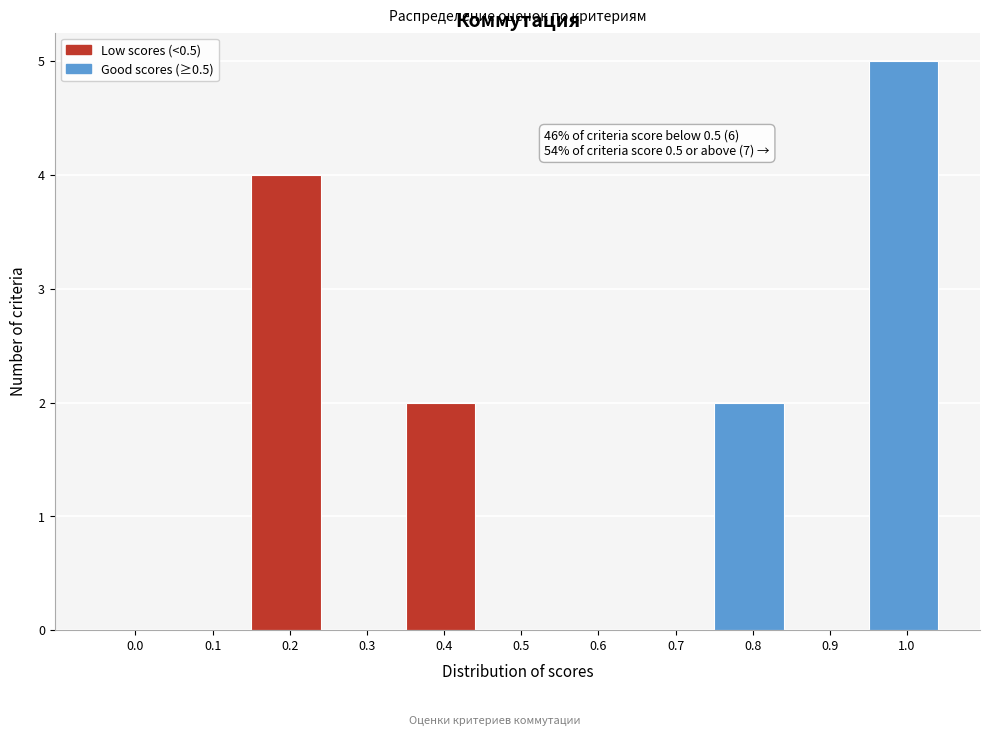

Reading left to right, what are all the values shown in this chart?

0.0=0	0.1=0	0.2=4	0.3=0	0.4=2	0.5=0	0.6=0	0.7=0	0.8=2	0.9=0	1.0=5